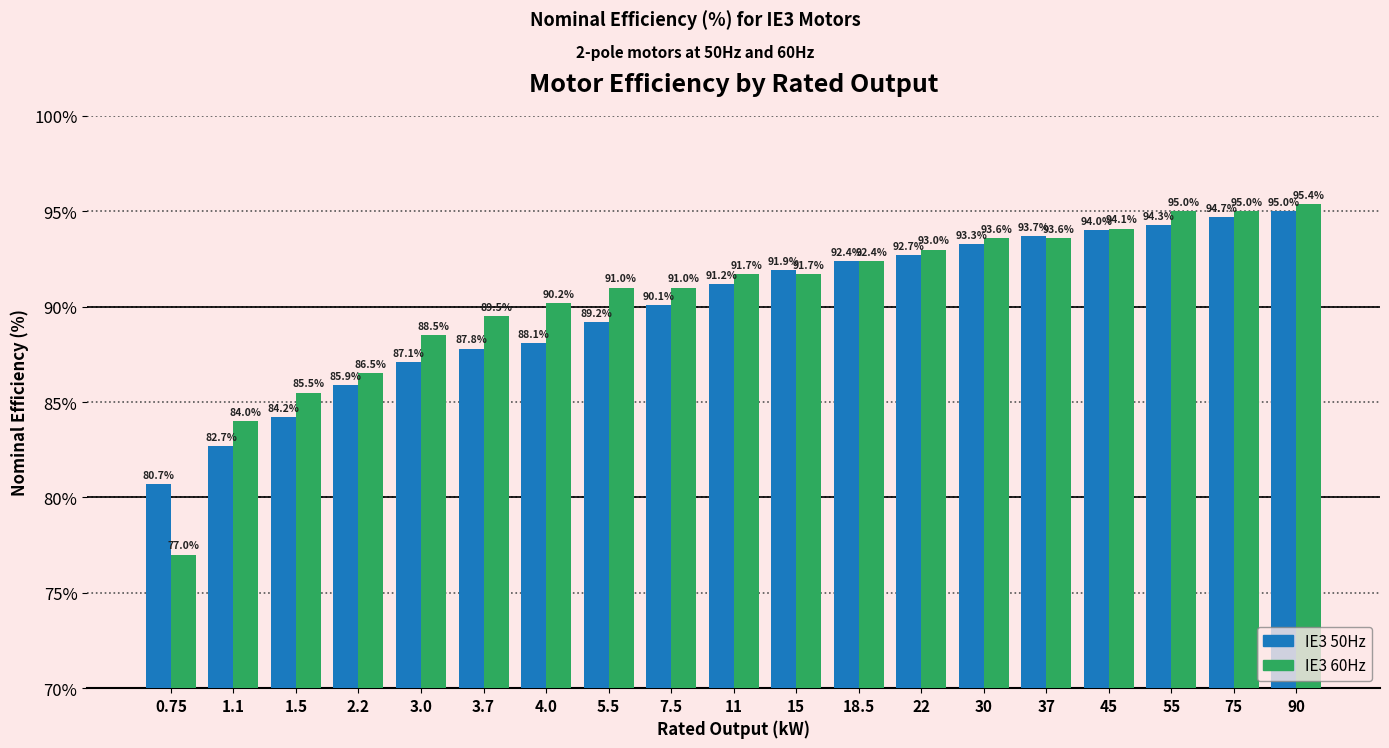

At 3.7, list the series in order from smallest to largest.

IE3 50Hz, IE3 60Hz